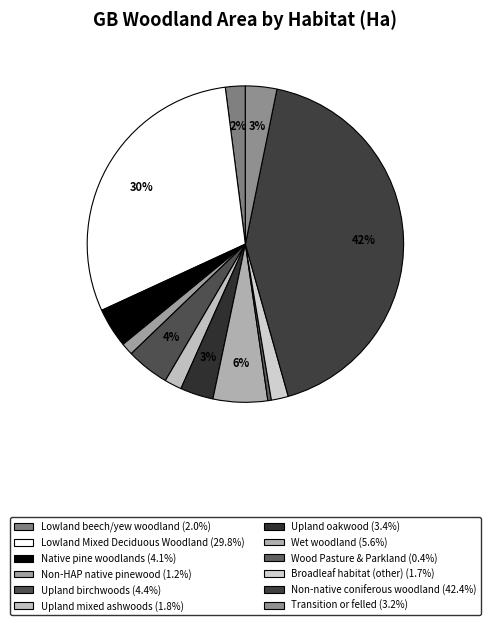

How many segments does this pie chart have?

12